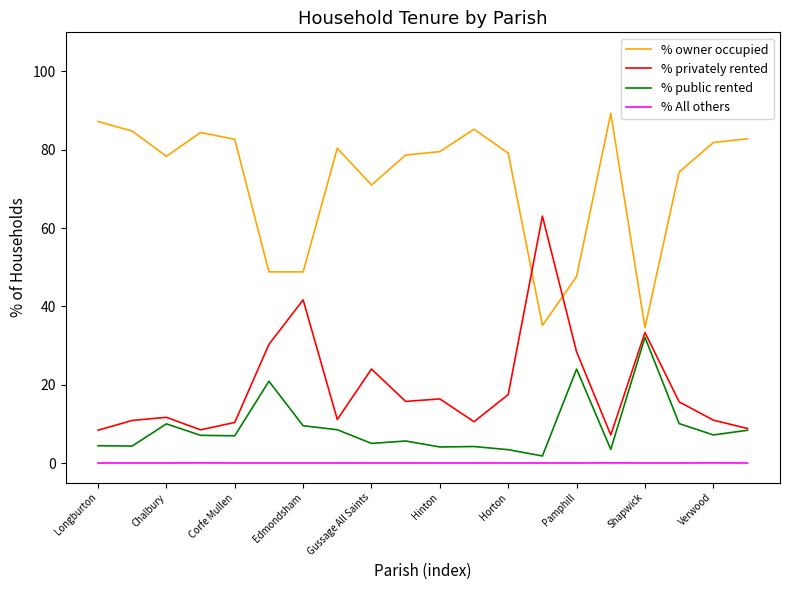

What is the greatest value displayed?

89.3